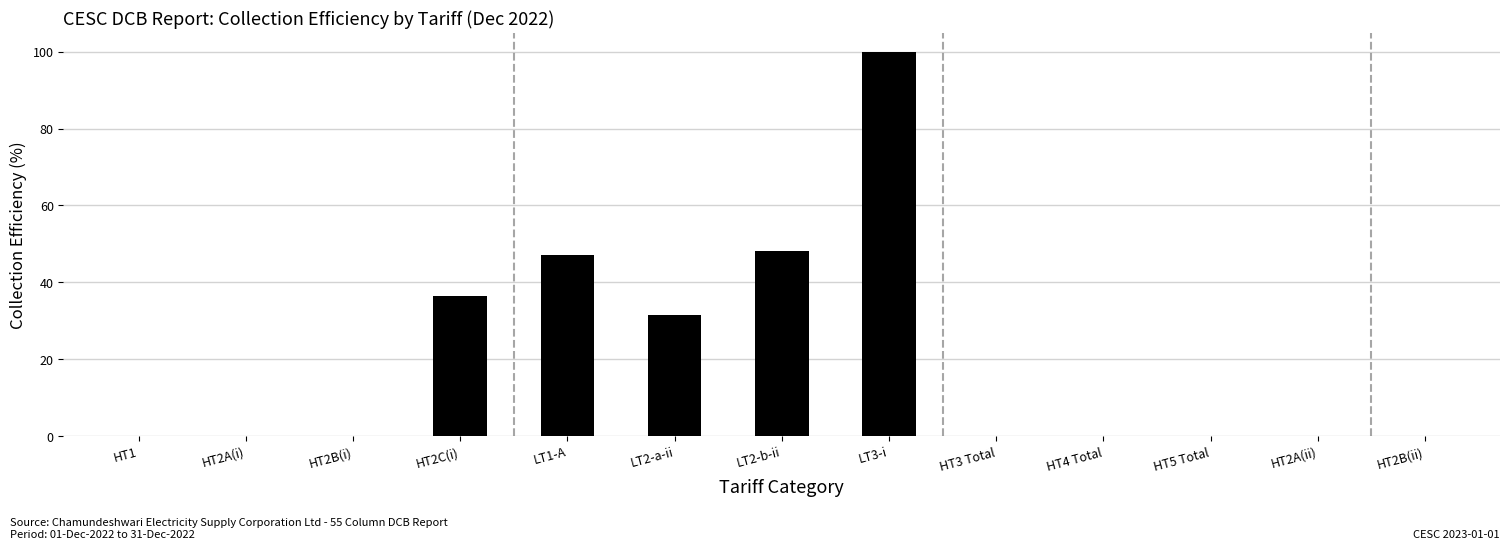

Reading left to right, transcribe all the data shown in this chart.

0.0	0.0	0.0	36.5	47.2	31.5	48.2	100.0	0.0	0.0	0.0	0.0	0.0